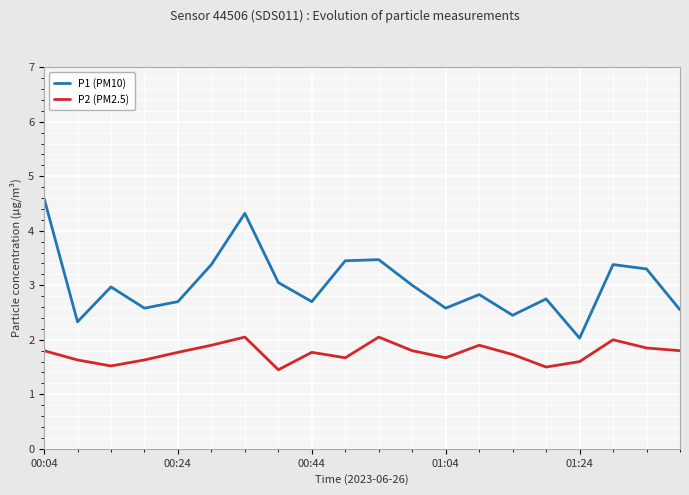

How many lines are shown in the chart?

2